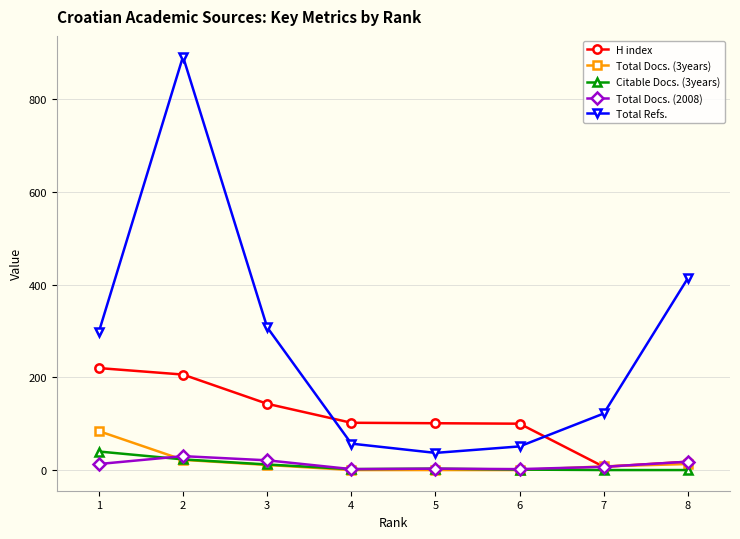

True or false: Total Refs. and Total Docs. (2008) intersect in this chart.

False